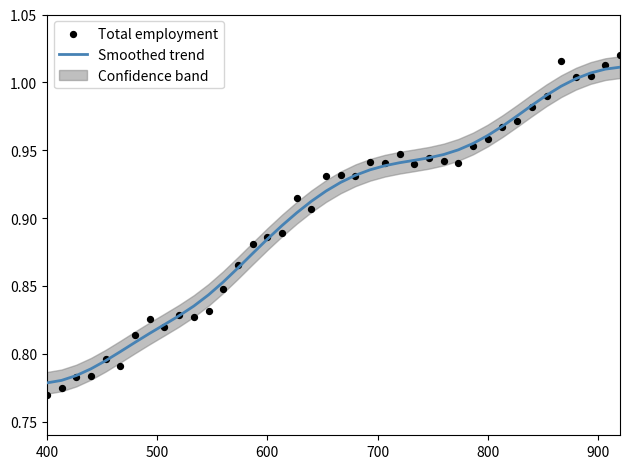

Which series has the largest Y range (max minus min)?

Total employment